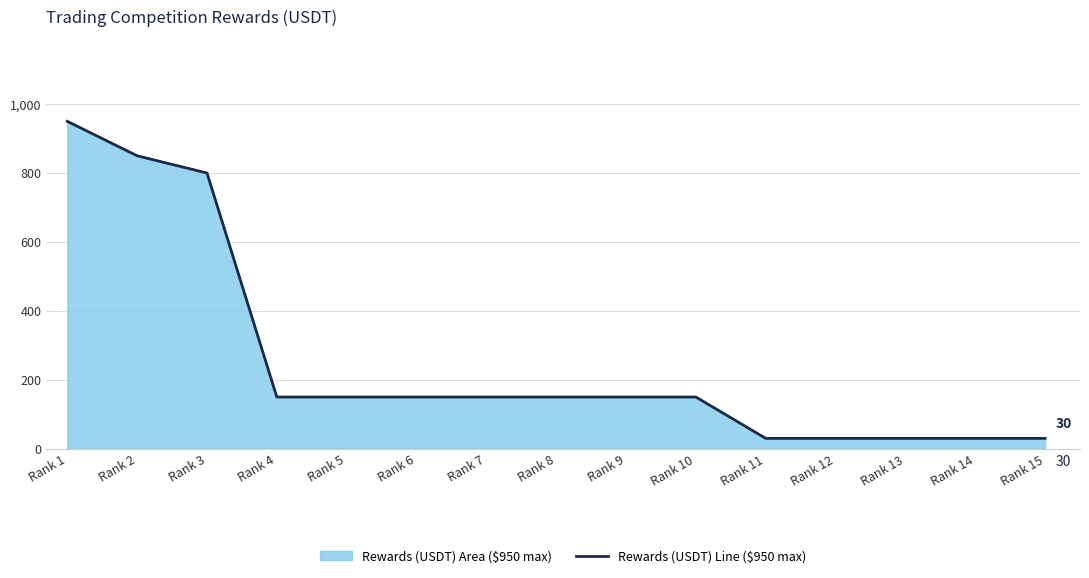

What is the smallest value displayed?

30